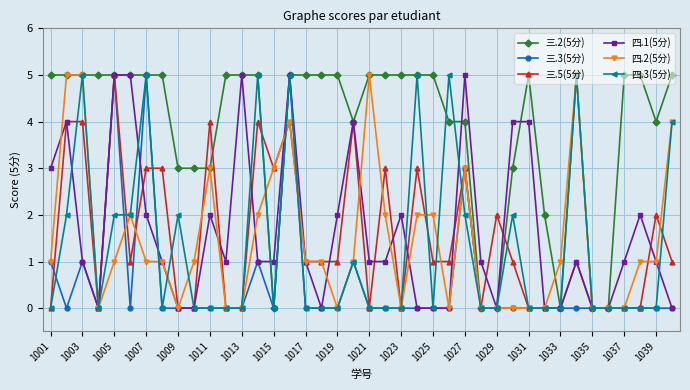

What are all the series names shown in the legend?

三.2(5分), 三.3(5分), 三.5(5分), 四.1(5分), 四.2(5分), 四.3(5分)